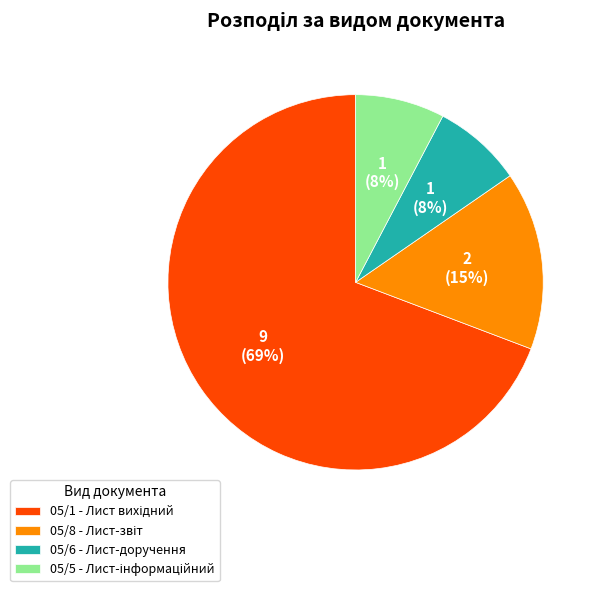

Is it true that 05/6 - Лист-доручення is 20% of the pie?

False